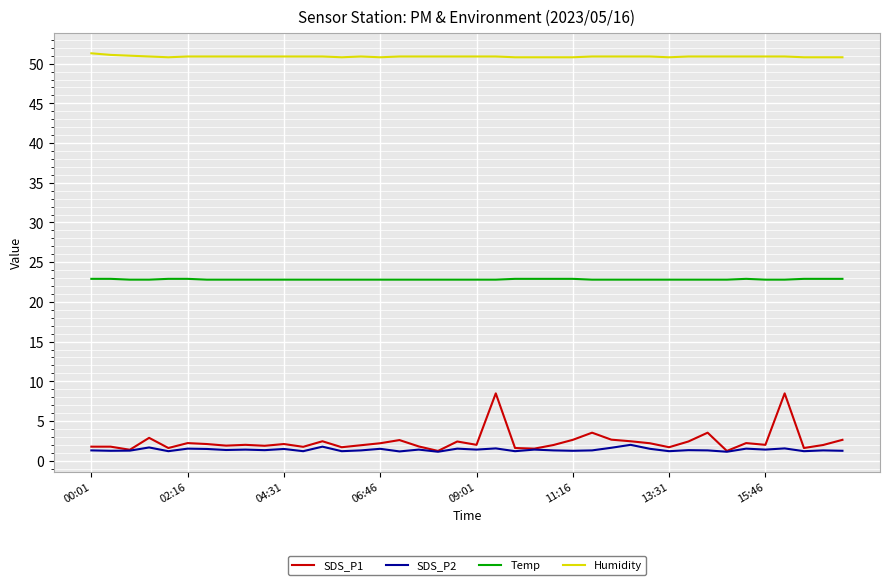

What are all the series names shown in the legend?

SDS_P1, SDS_P2, Temp, Humidity